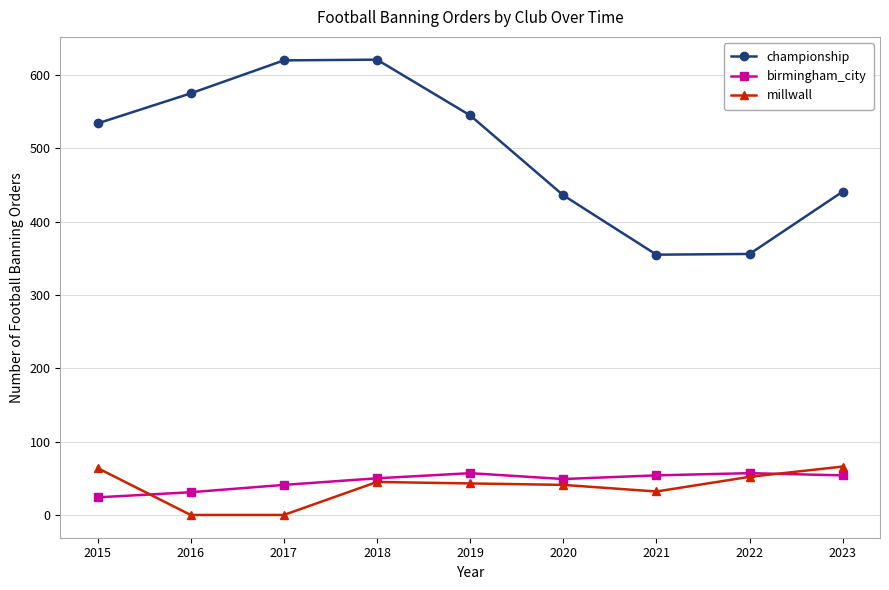

Count the number of categories in the chart.

9